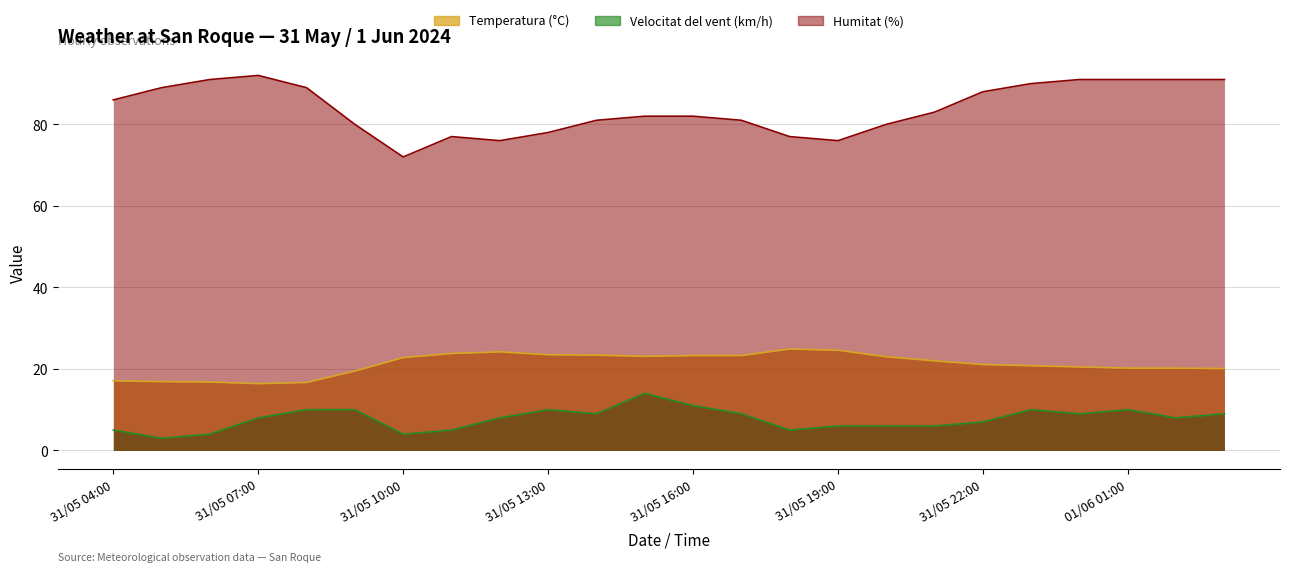

Is it true that Velocitat del vent (km/h) equals 9.0 at 31/05 14:00?

True